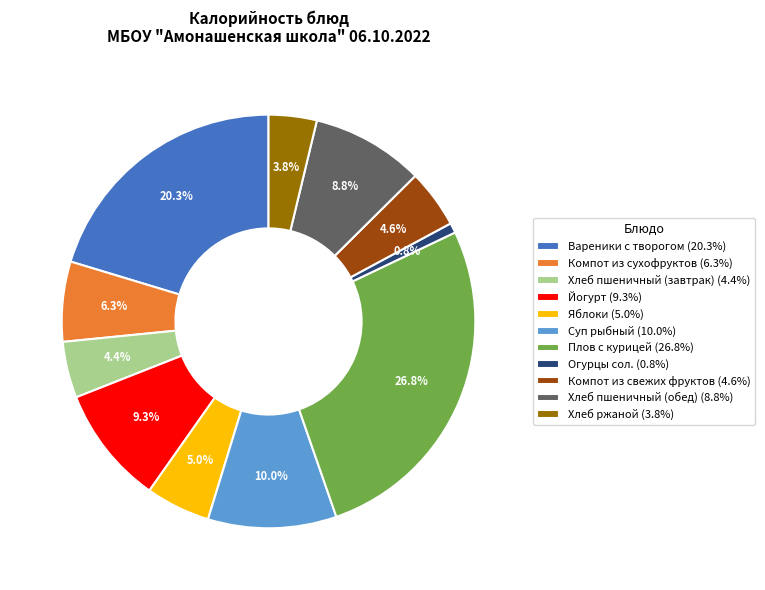

Combined, do Йогурт and Компот из сухофруктов account for over 50%?

No